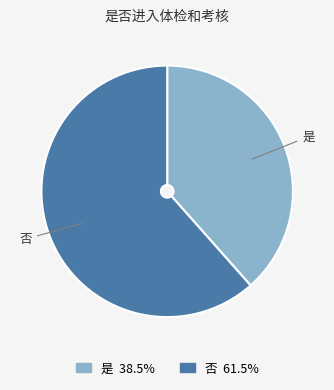

Rank the categories by value from highest to lowest.

否, 是